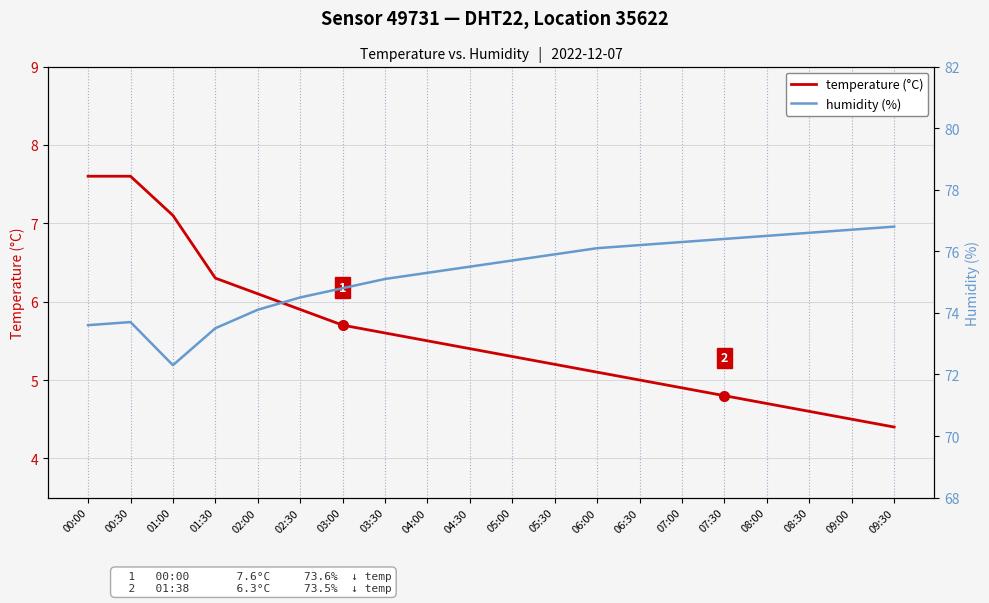

What is the difference between the highest and lowest values at 04:30?

70.1